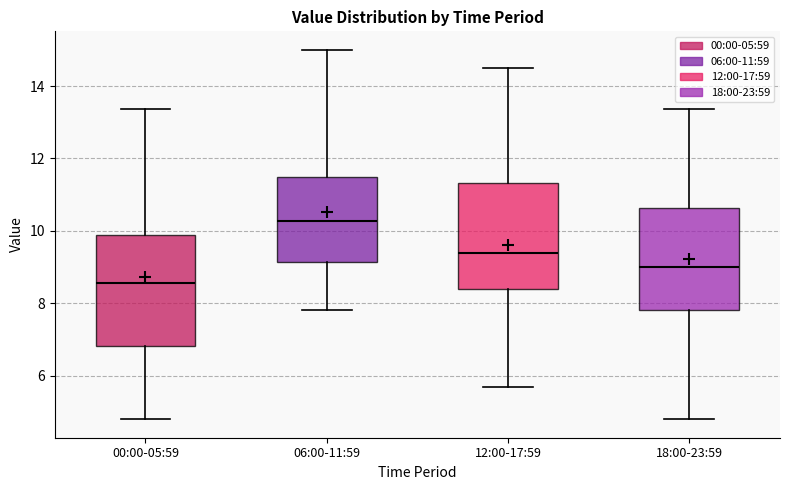

Reading left to right, read every box against the y-axis: the position of its median line, the range the box covers, and the ends of its whiskers. The values are not printed on the chart, so give them approximately, as read against the axis.

00:00-05:59: median 8.6, box 6.8 to 10.0, whiskers 4.8 to 13.4
06:00-11:59: median 10.2, box 9.2 to 11.6, whiskers 7.8 to 15.0
12:00-17:59: median 9.4, box 8.4 to 11.4, whiskers 5.8 to 14.6
18:00-23:59: median 9.0, box 7.8 to 10.6, whiskers 4.8 to 13.4